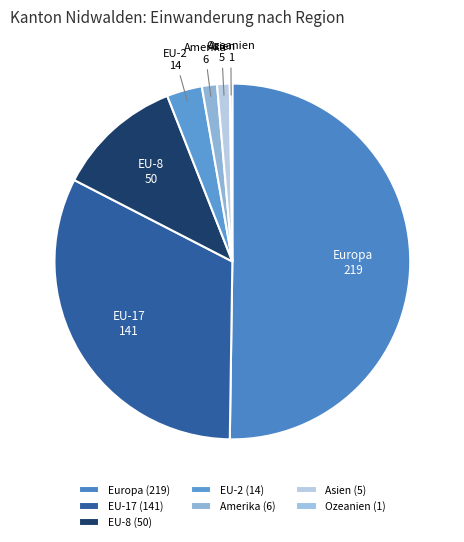

Which has a higher value, Amerika or EU-2?

EU-2